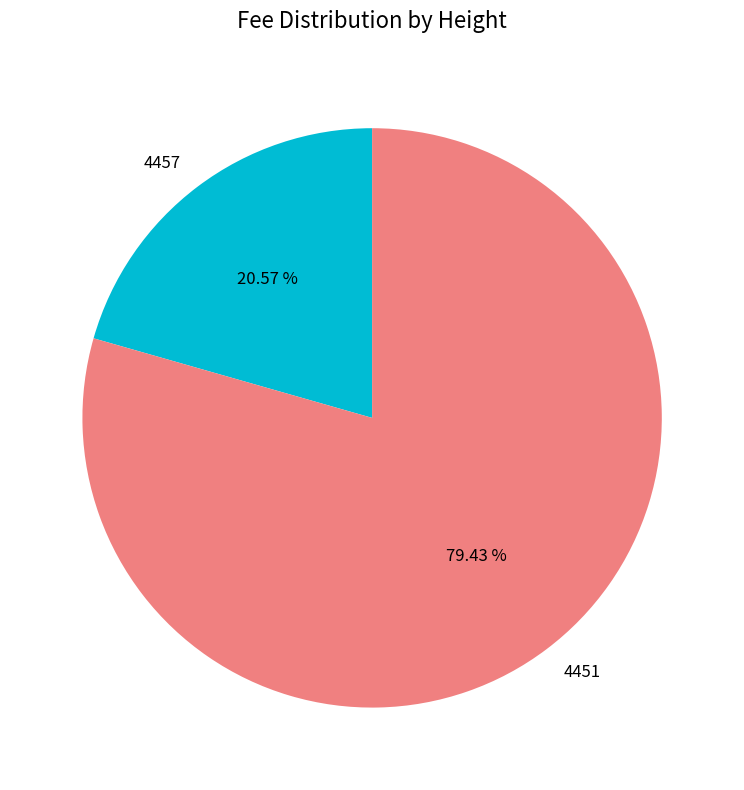

To the nearest percent, what percentage of the pie is 4457?

21%